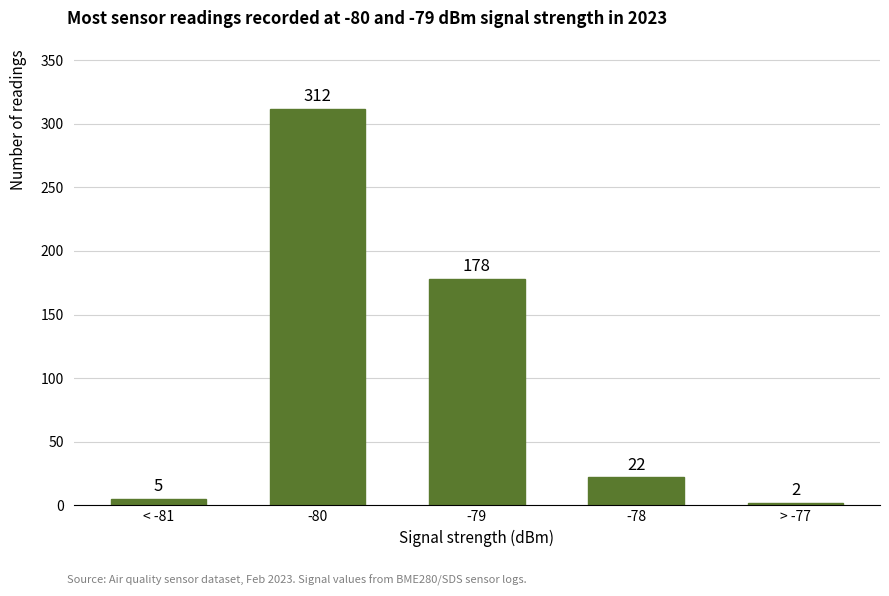

Reading right to left, transcribe all the data shown in this chart.

2	22	178	312	5